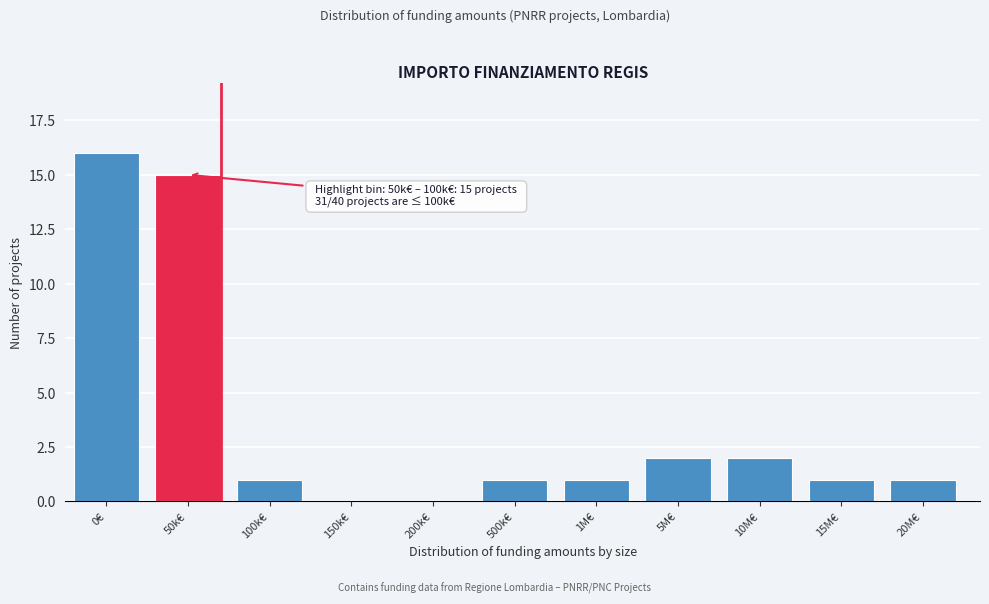

Reading left to right, what are all the values shown in this chart?

0€=16	50k€=15	100k€=1	150k€=0	200k€=0	500k€=1	1M€=1	5M€=2	10M€=2	15M€=1	20M€=1